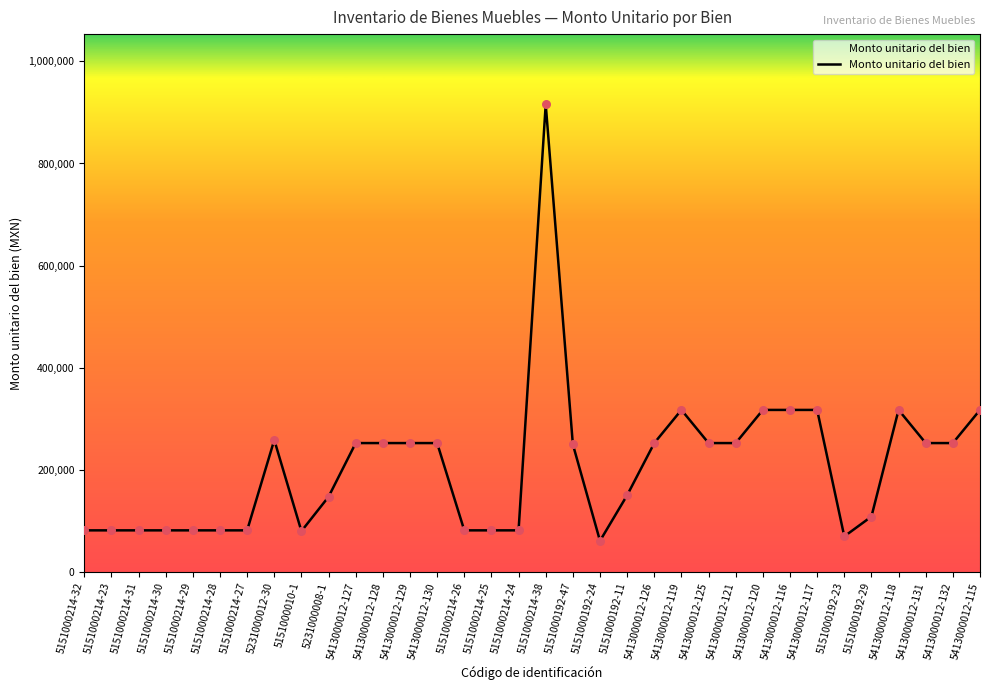

What is the change in value from 5151000010-1 to 5151000192-11?

+70321.1